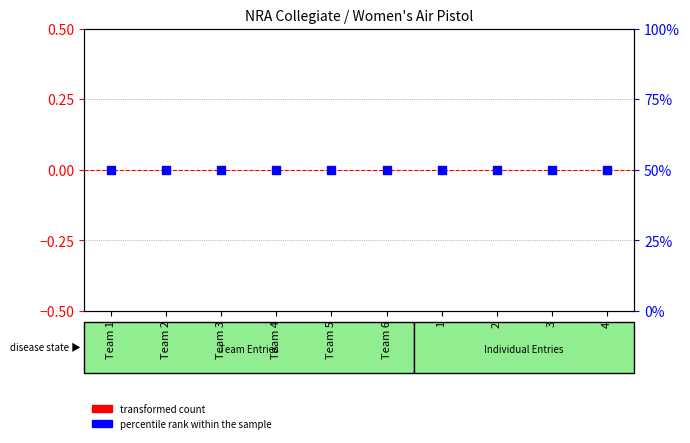

At how many categories does at least one series exceed 47?

10